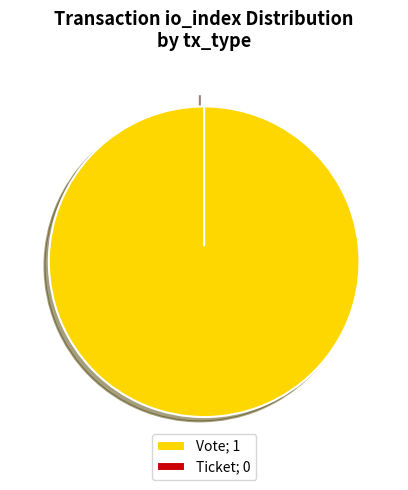

Which category has the smallest portion of the pie?

Ticket